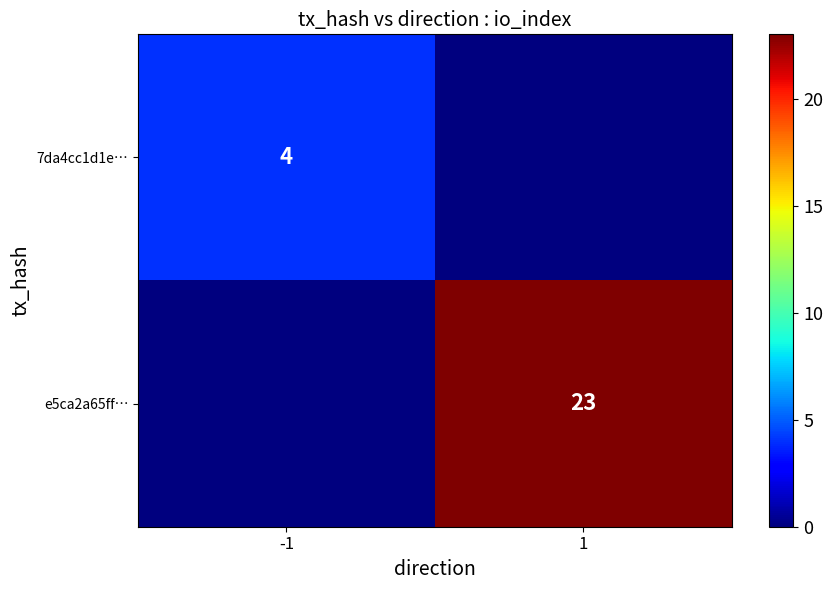

The e5ca2a65ff… series shows 23 at 1. True or false?

True